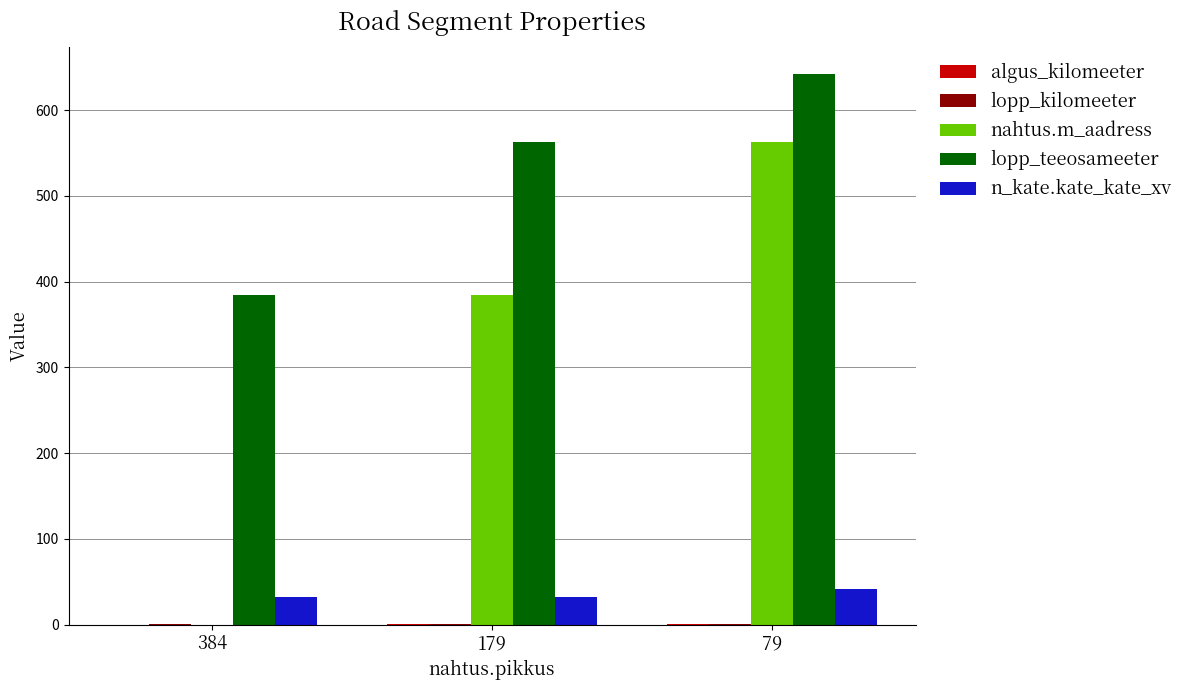

Is the value of nahtus.m_aadress at 384 greater than the value of lopp_teeosameeter at 384?

No